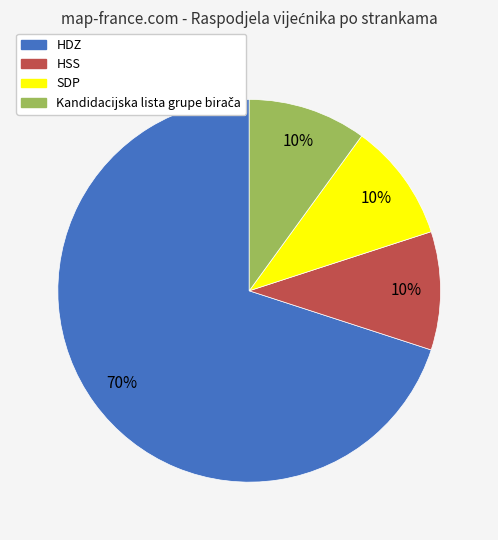

Which category accounts for the majority?

HDZ